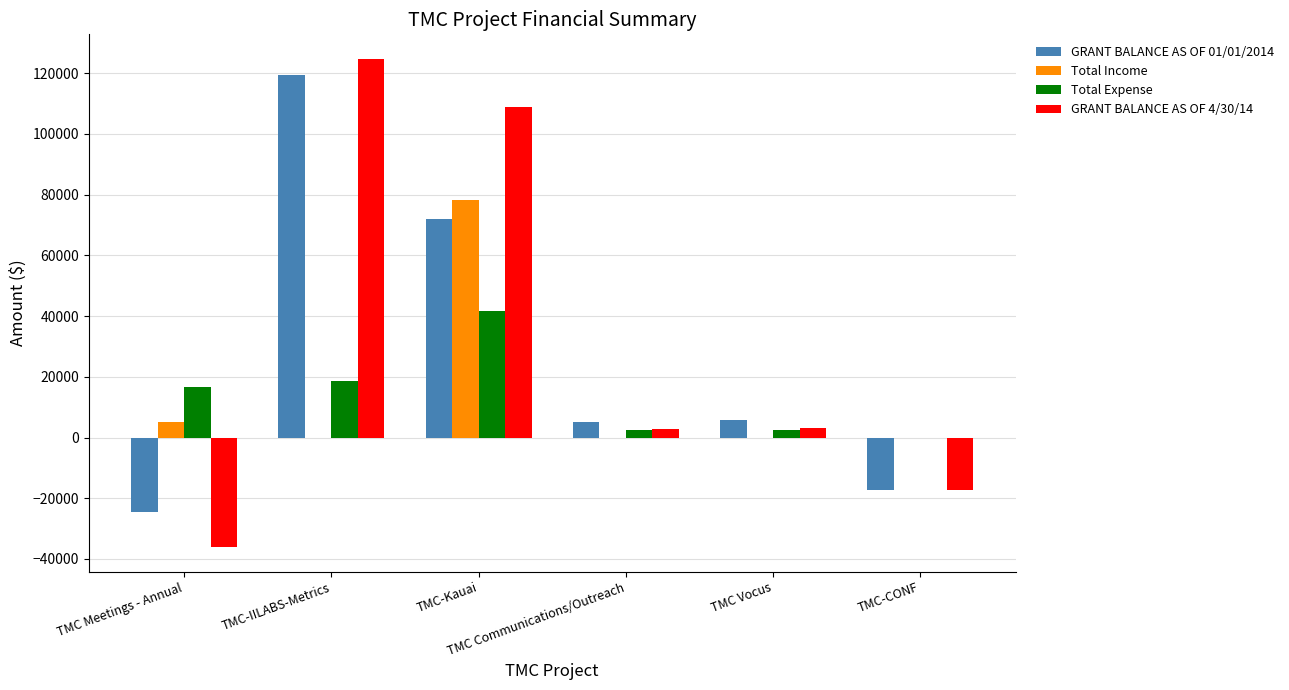

Does the chart contain stacked bars?

No